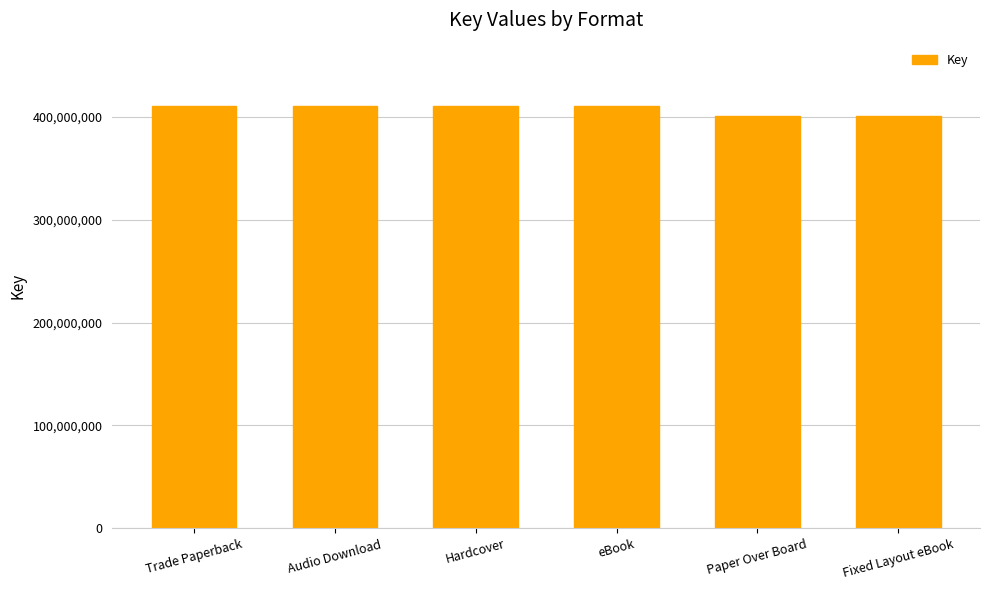

What is the value of the 5th bar from the left?

400626229